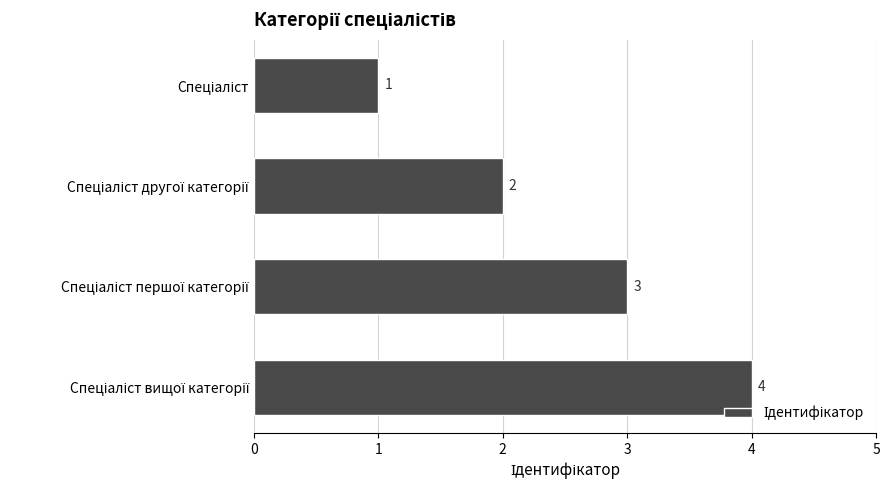

Count the number of categories in the chart.

4